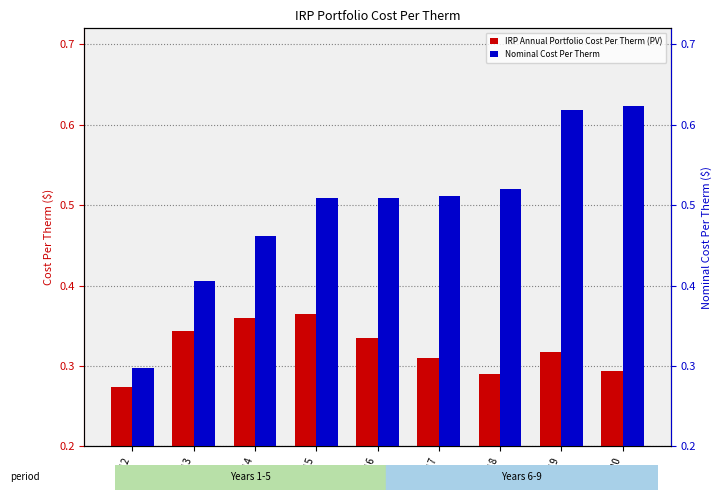

At which label is IRP Annual Portfolio Cost Per Therm (PV) closest to 0?

2012